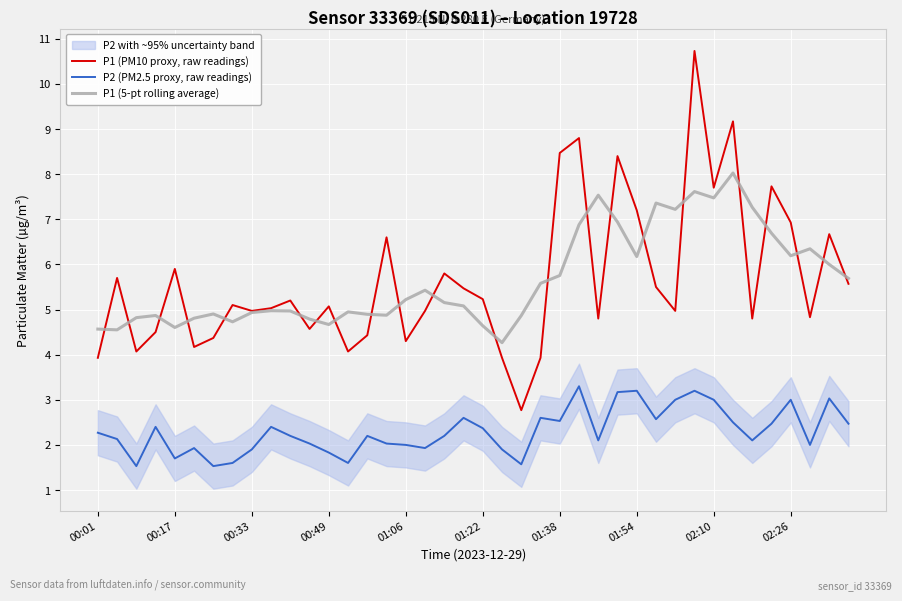

The P2 (PM2.5 proxy, raw readings) series shows 3.5 at 01:38. True or false?

False